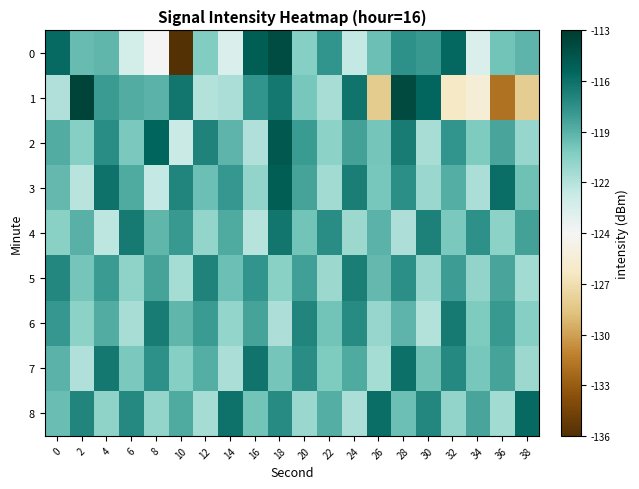

Which category has the highest value across all series?

2